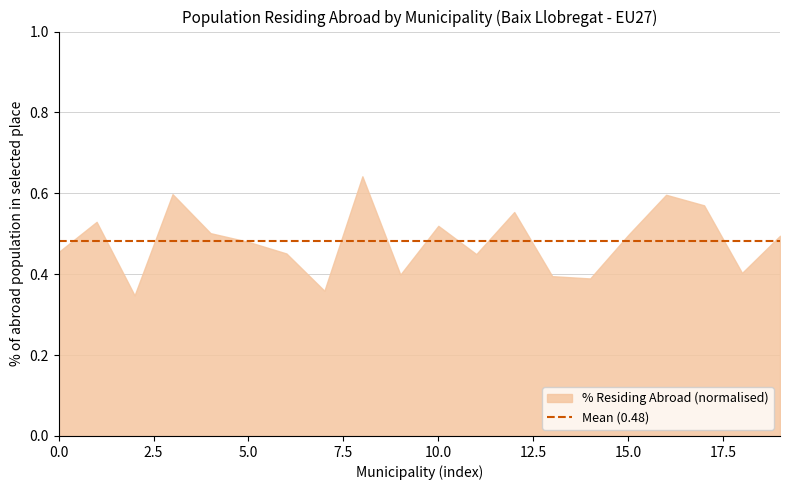

Is it true that the value at 10.0 is 0.9?

False